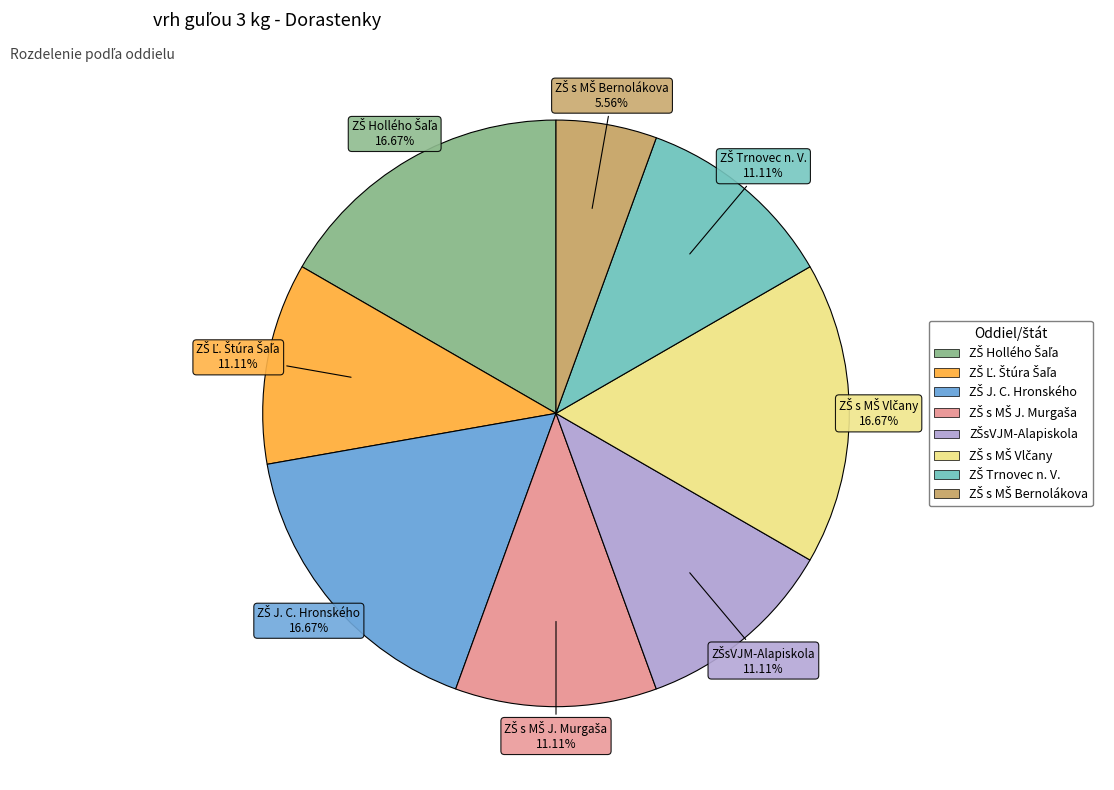

To the nearest percent, what is the average slice percentage?

12%